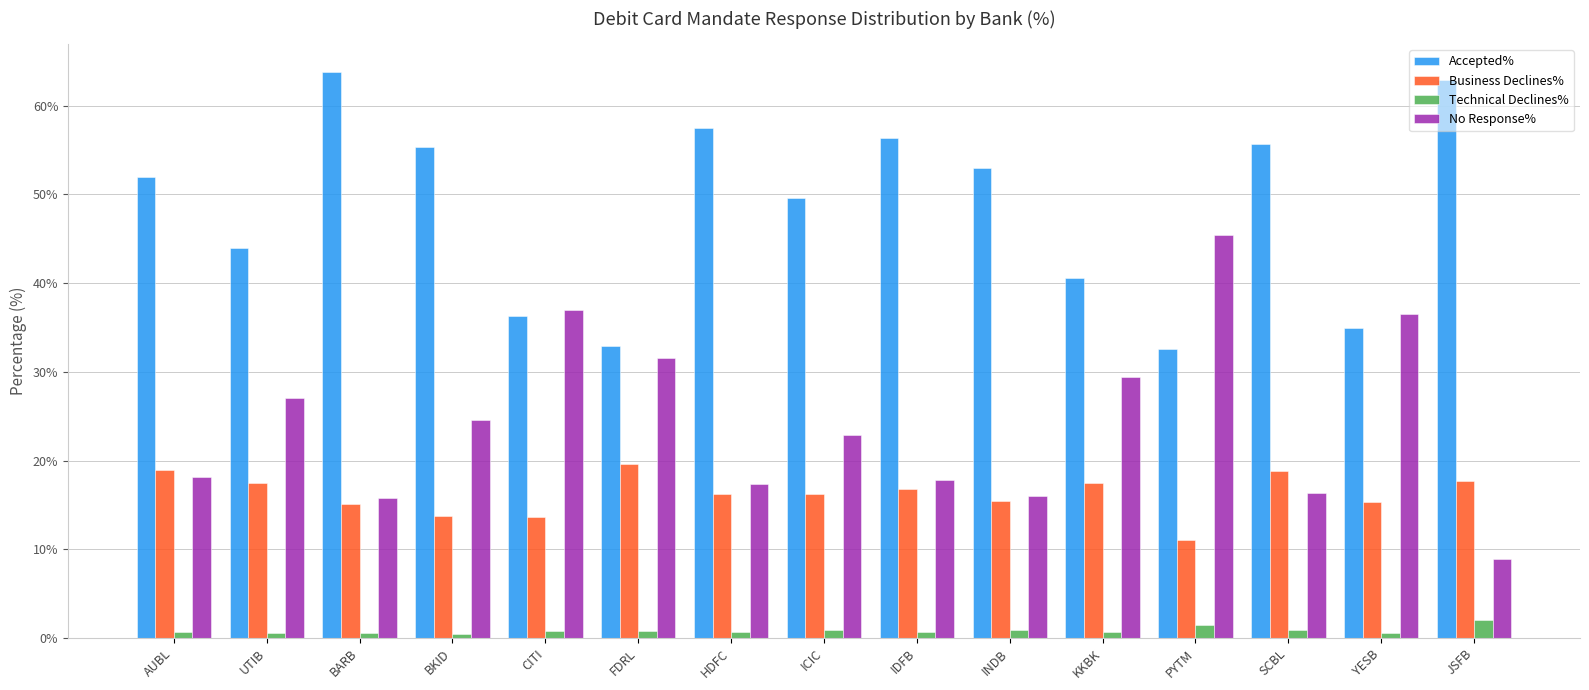

At which label does No Response% first exceed 22?

UTIB